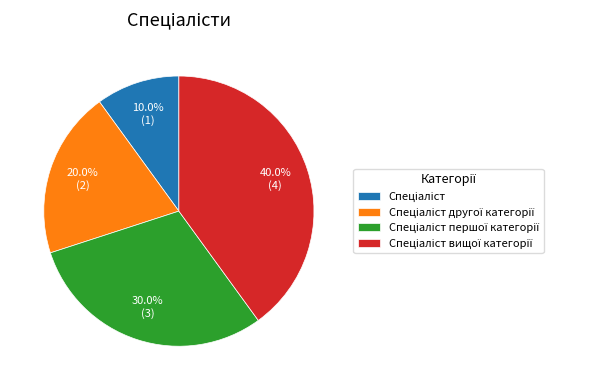

How many slices are in this pie chart?

4